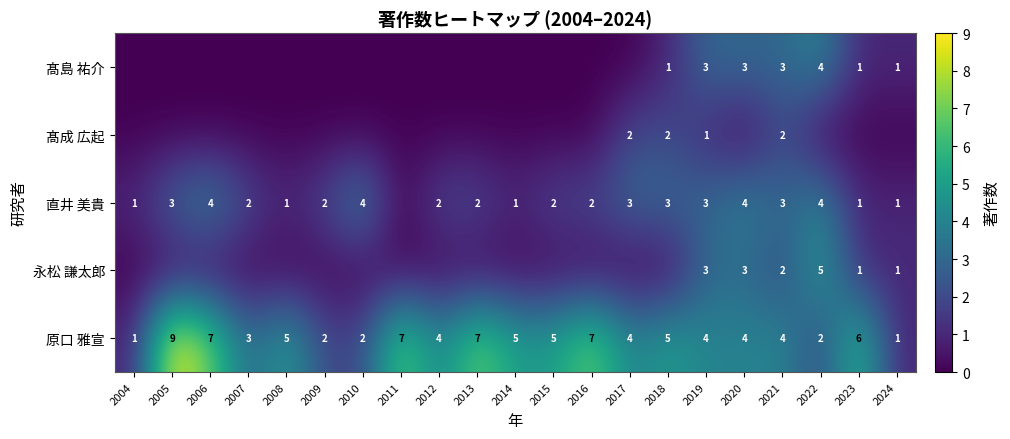

What is the difference between the second highest and second lowest values in the 原口 雅宣 series?

6